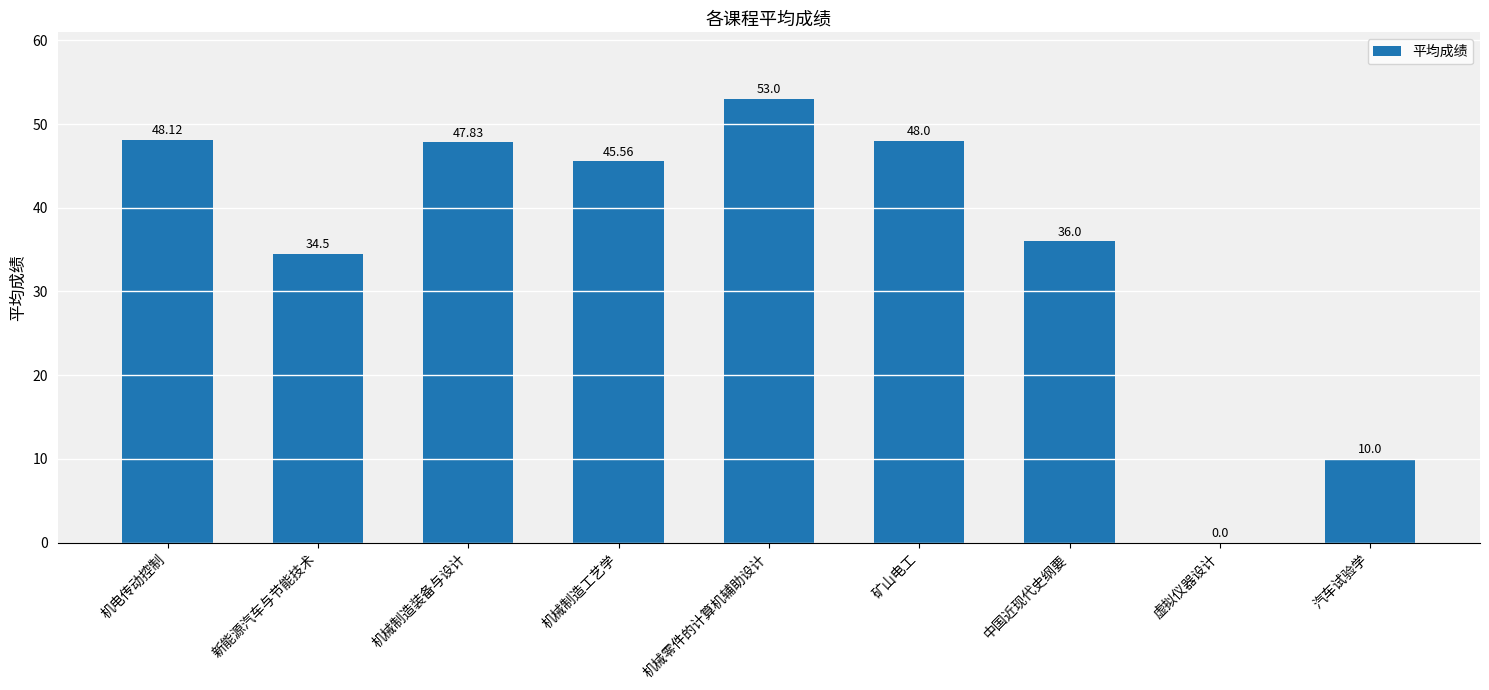

Which label corresponds to the largest value in the chart?

机械零件的计算机辅助设计